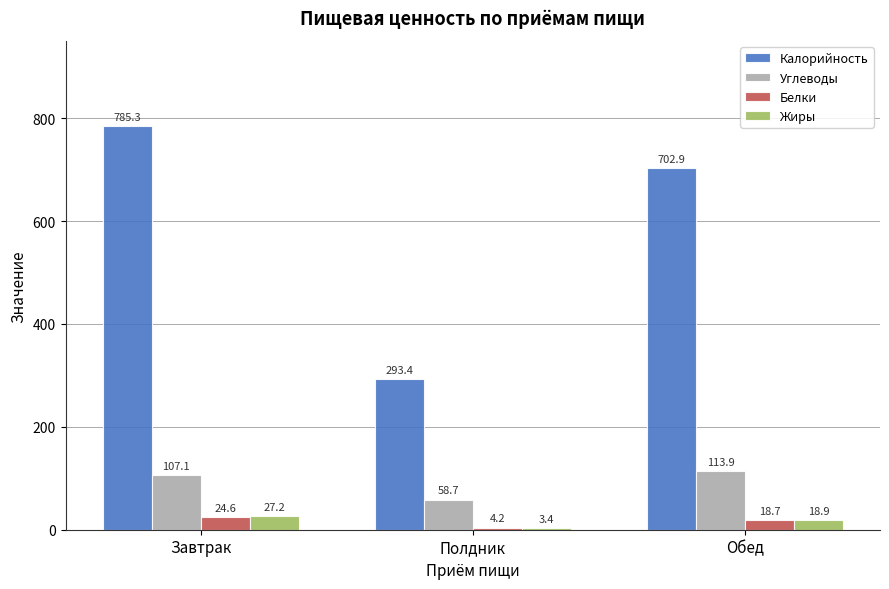

What is the greatest value displayed?

785.3